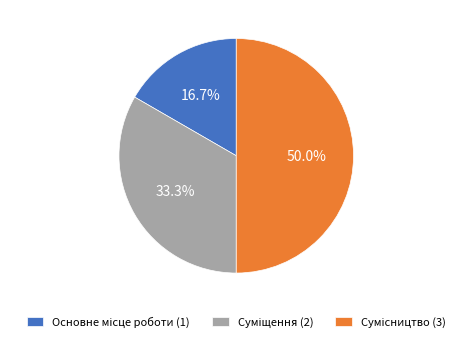

How many segments does this pie chart have?

3